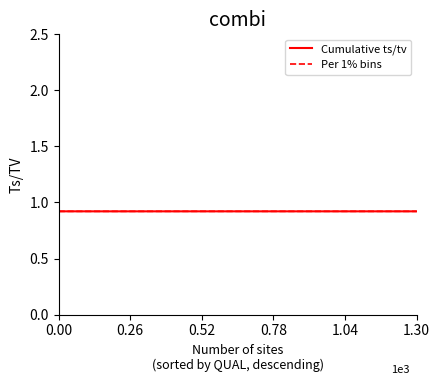

What is the smallest value displayed?

0.9